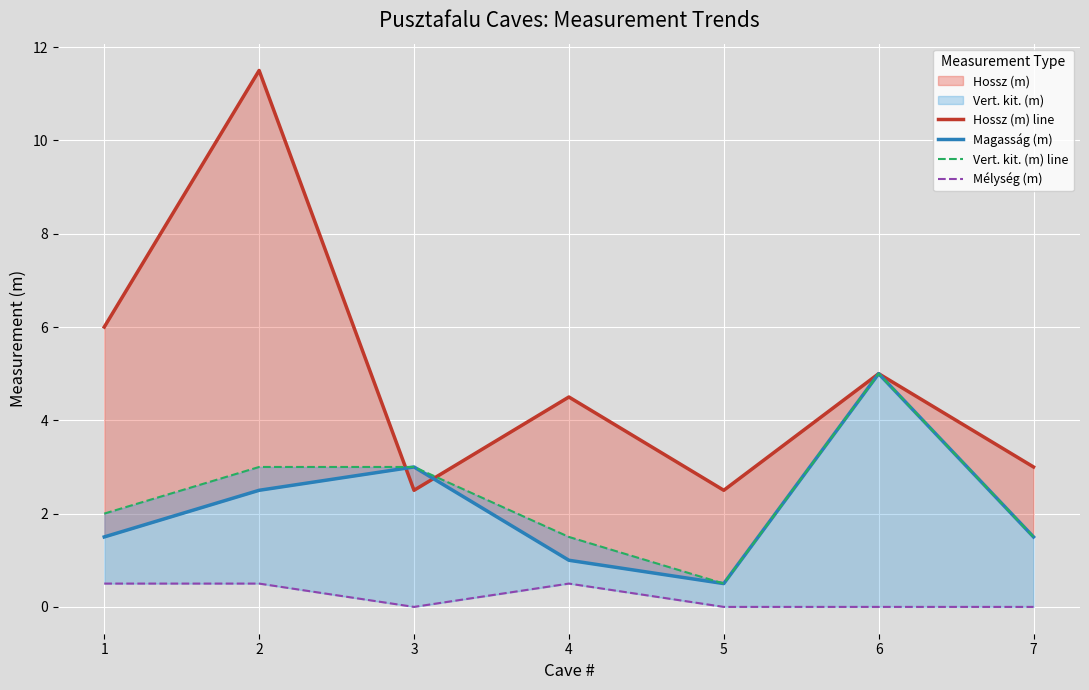

Rank the series at 4 from lowest to highest value.

Mélység (m), Magasság (m), Vert. kit. (m) line, Hossz (m) line